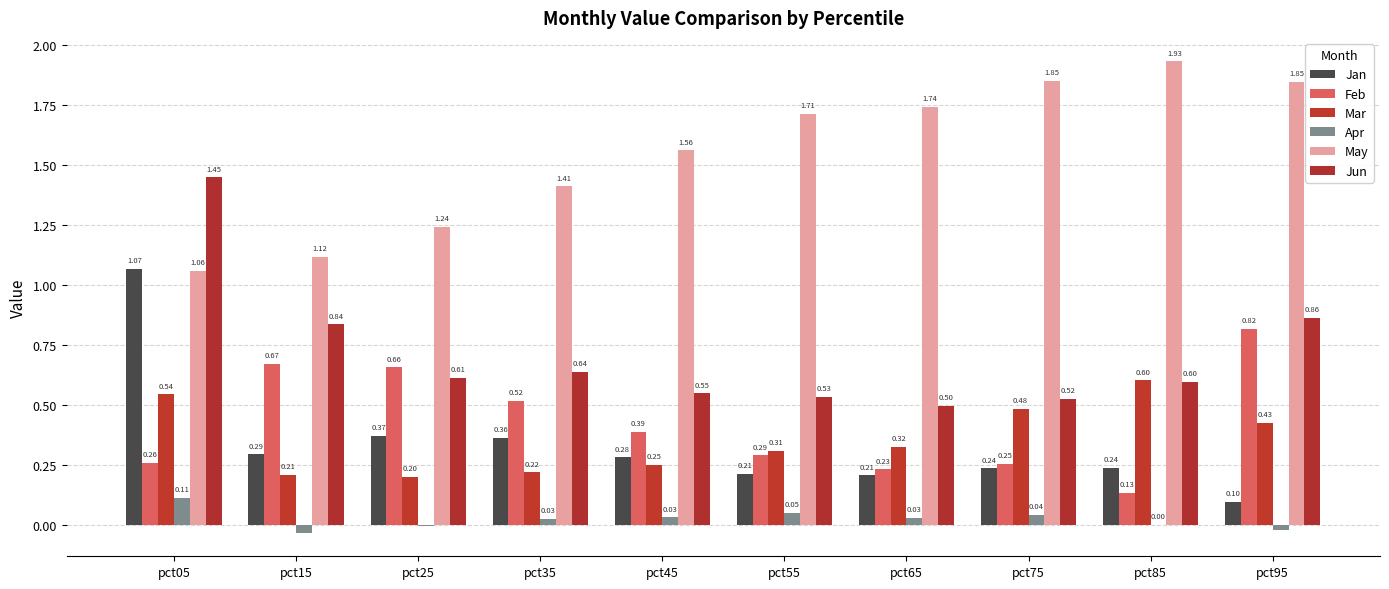

How many distinct data groups are displayed?

6